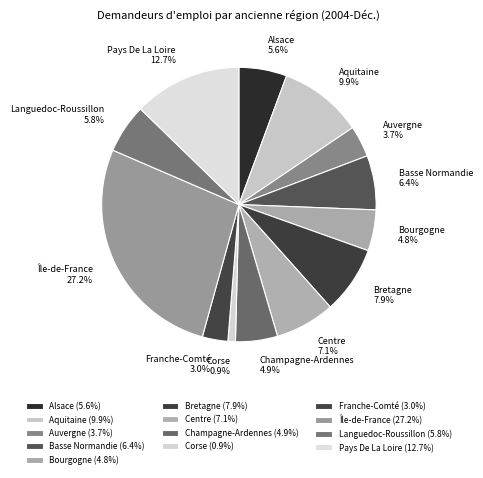

Does Franche-Comté account for over 50% of the chart?

No